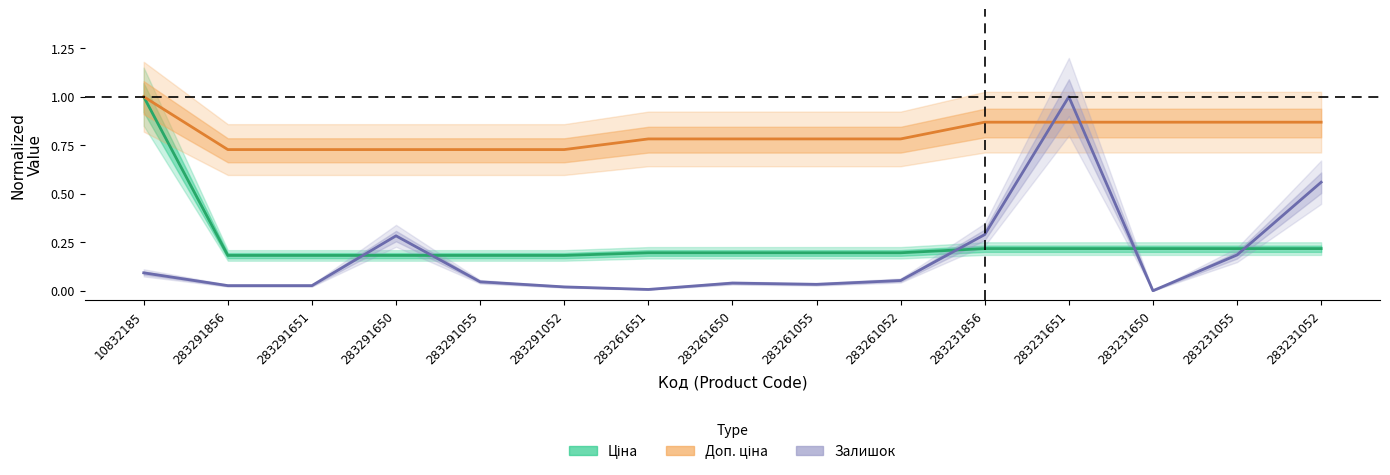

Does the chart have visible grid lines?

No